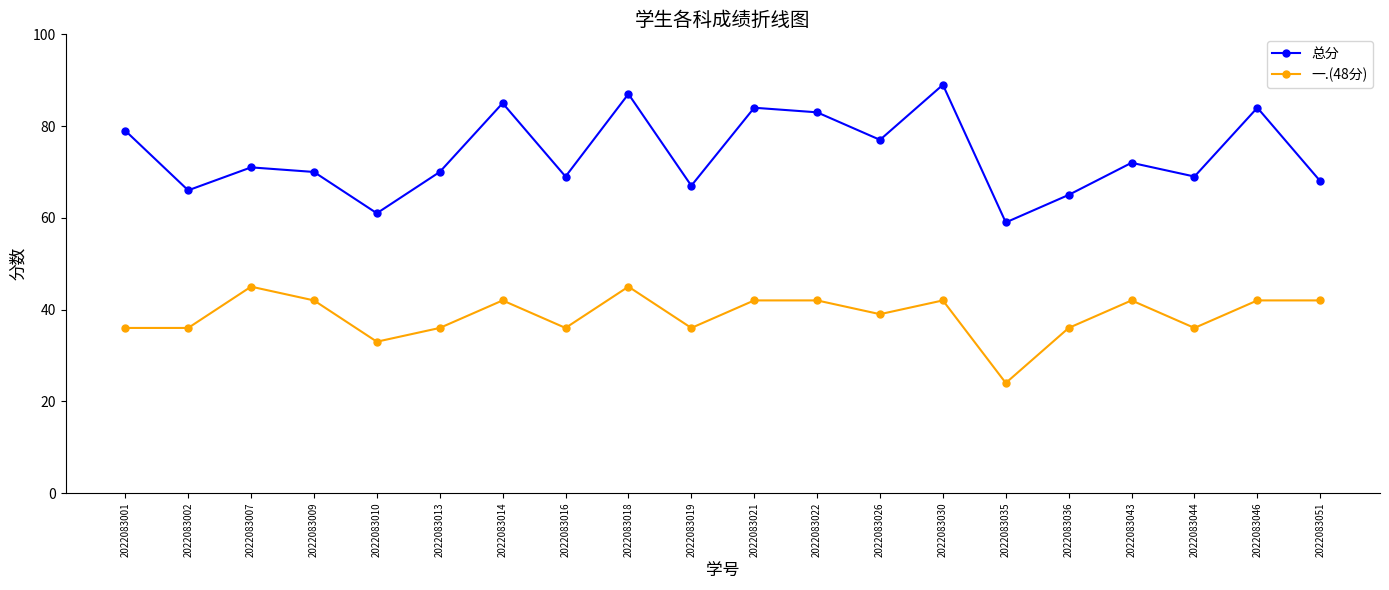

Read the 一.(48分) value at 2022083007, to the nearest 5.

45